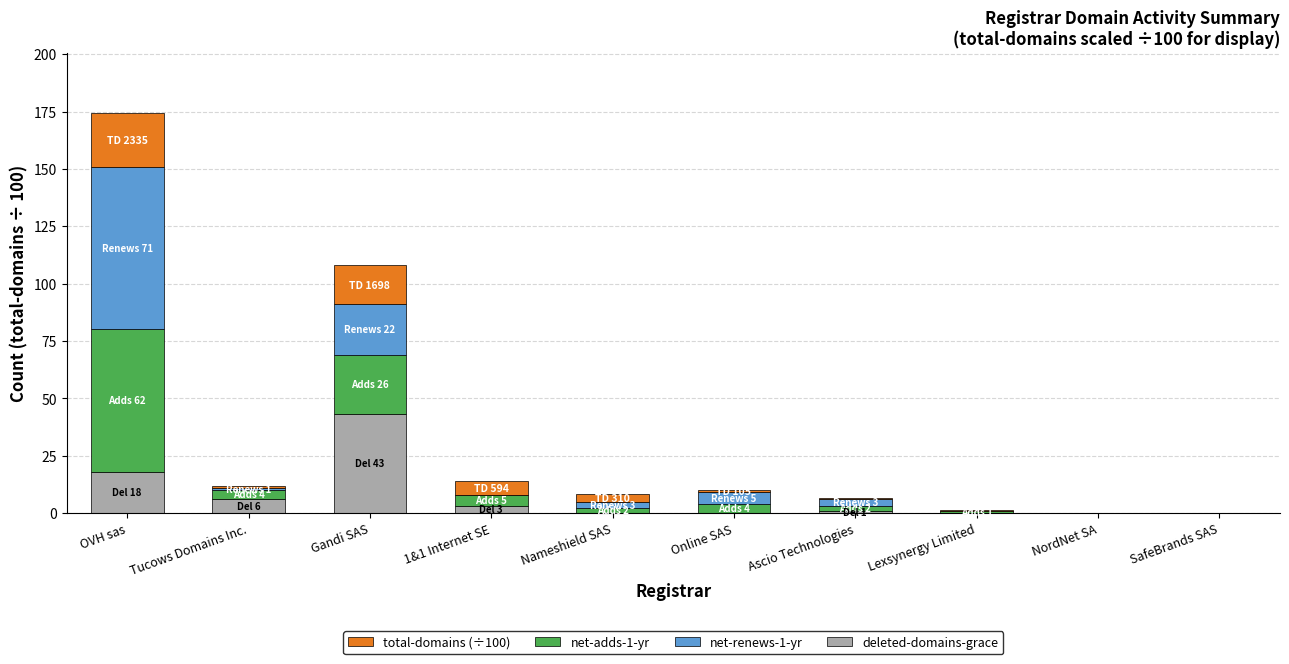

What is the sum of all deleted-domains-grace values?

71.0